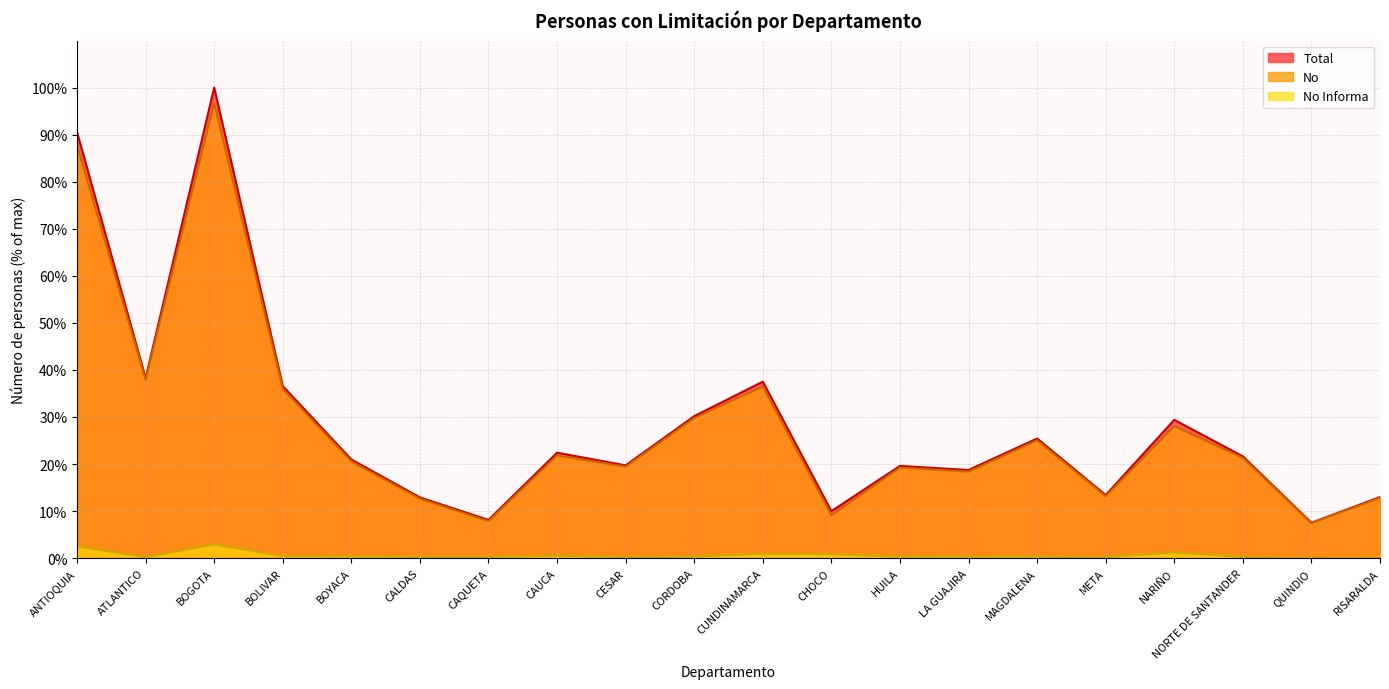

What is the label of the 12th point from the left?

CHOCO